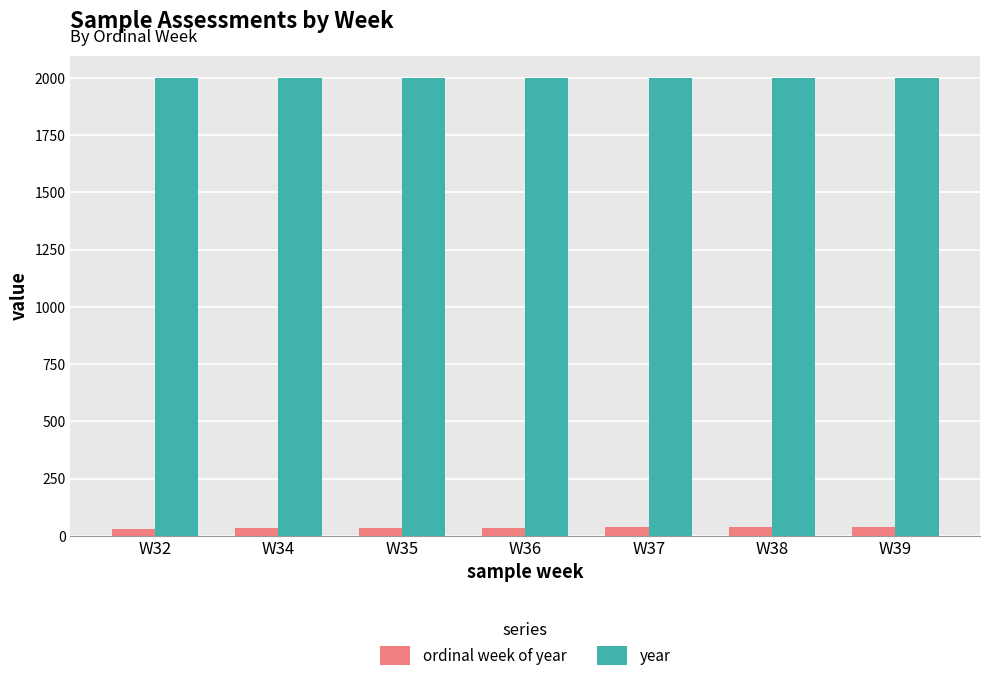

Which series has the largest total across all categories?

year